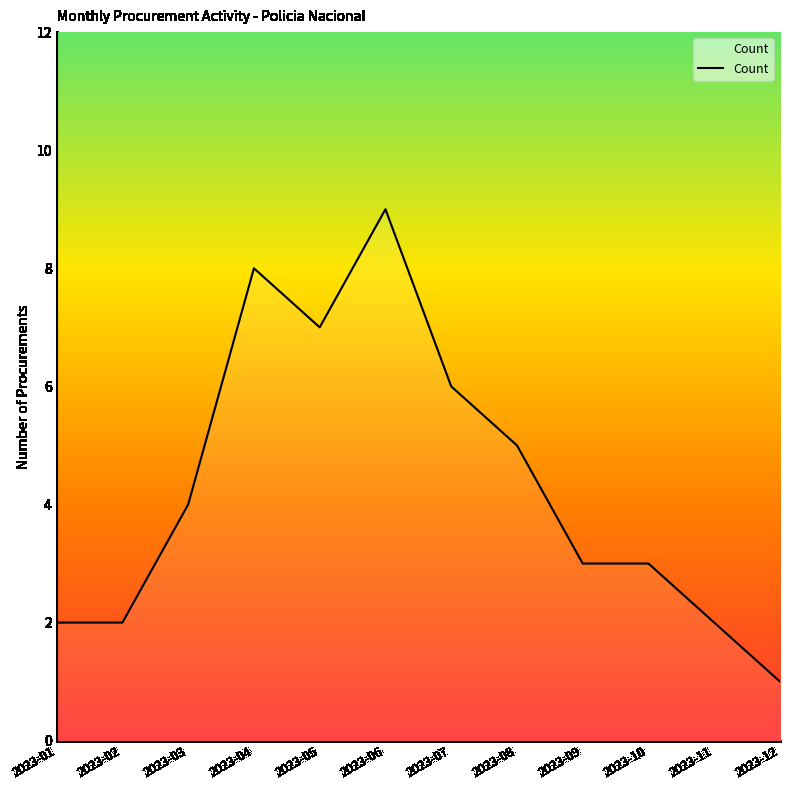

What is the sum of the values at 2023-05 and 2023-03?

11